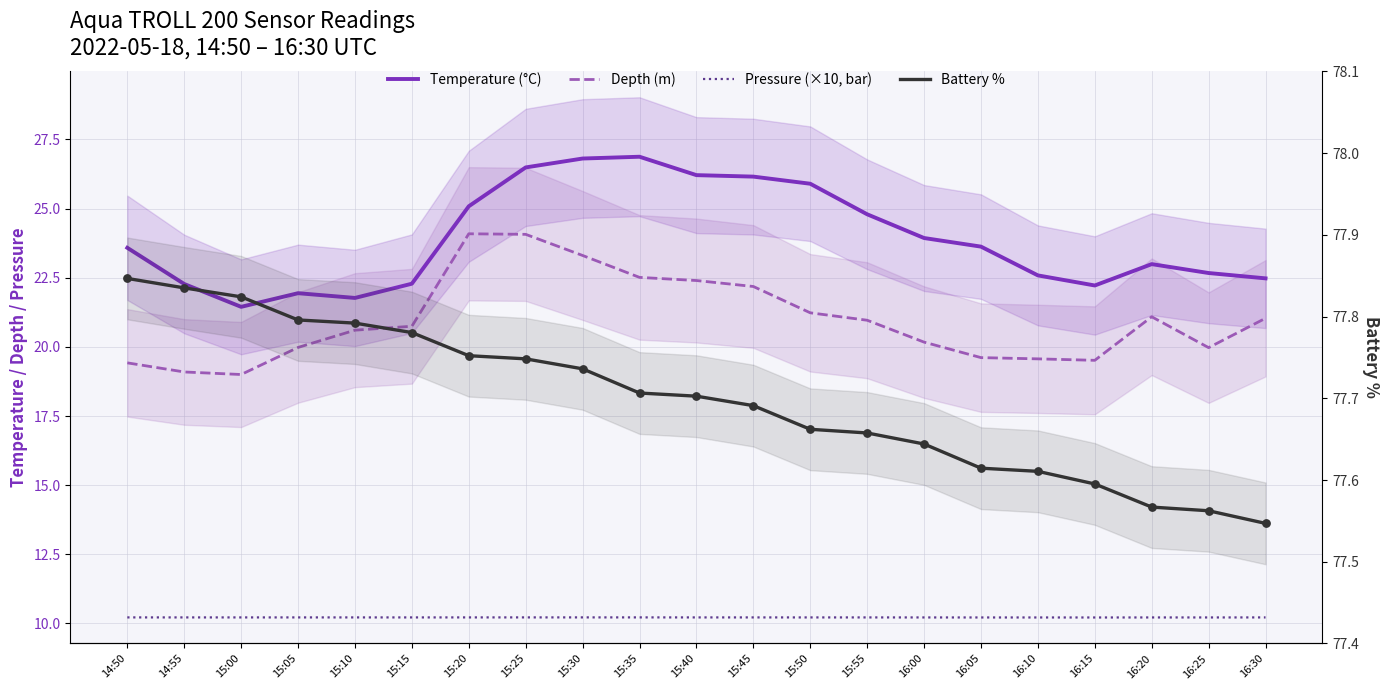

Which series has the largest total across all categories?

Battery %